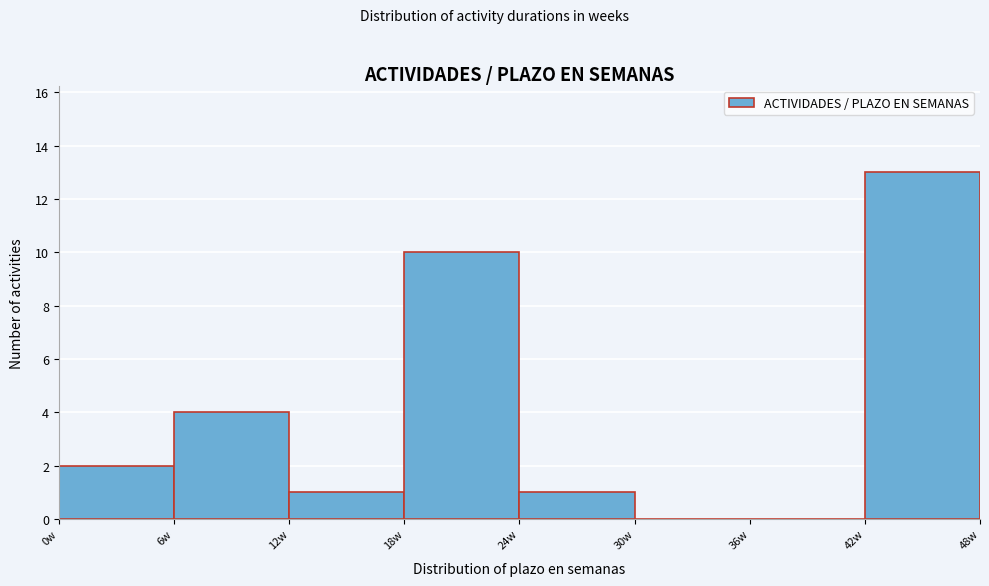

Which range on the x-axis has the tallest bar?

42 to 48